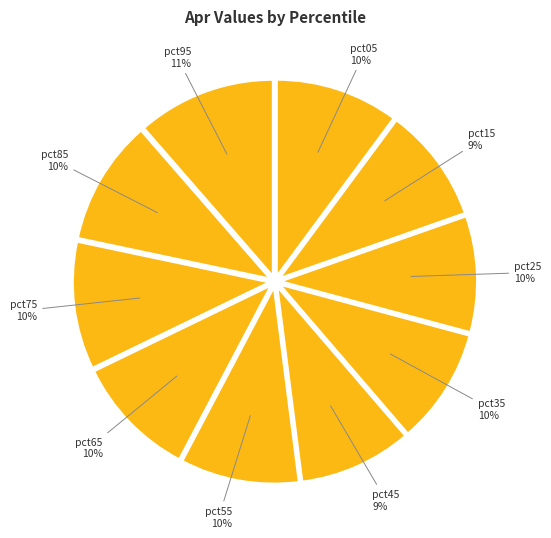

Count the number of slices in the pie.

10